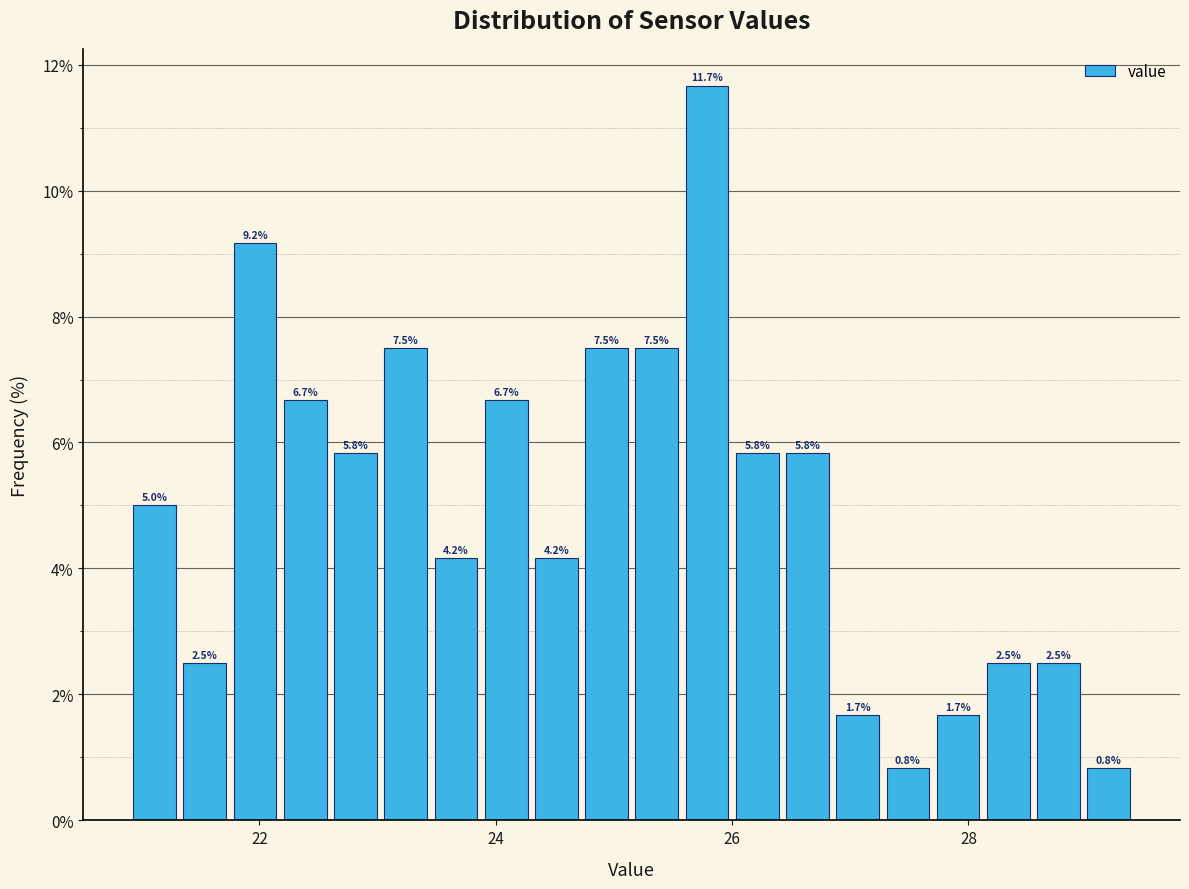

Around what value on the x-axis is the tallest bar? Give the approximate position of its centre, as read against the axis.

25.8